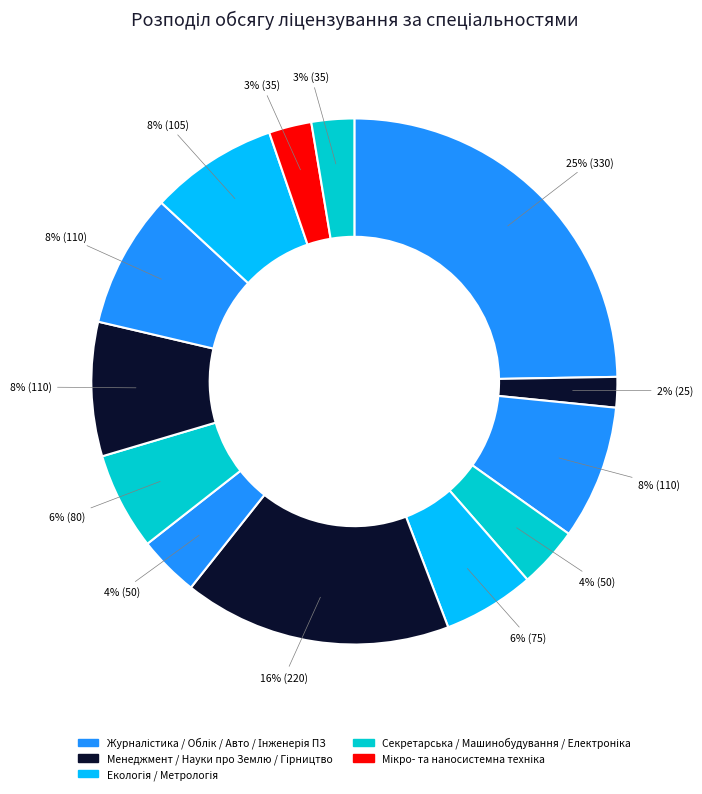

How many slices are in this pie chart?

13